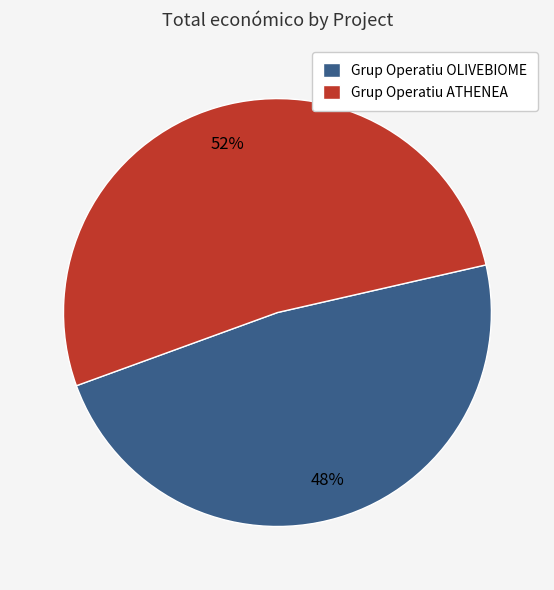

Count the number of slices in the pie.

2